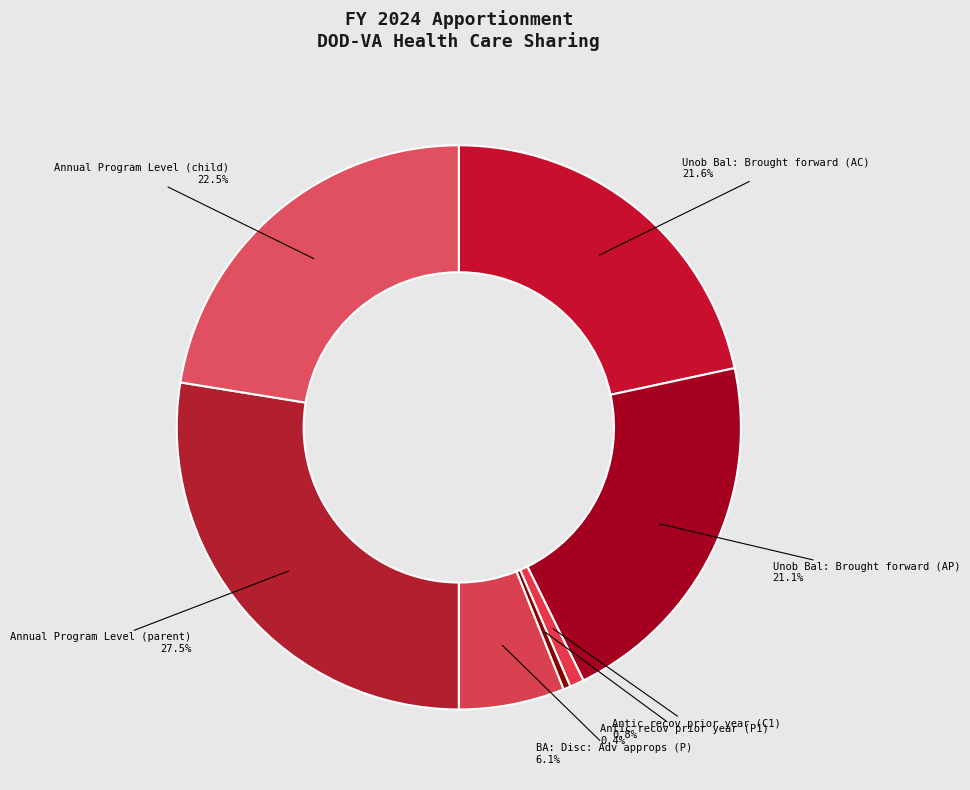

What is the ratio of the value at Unob Bal: Brought forward (AP) to the value at Antic recov prior year (P1)?

50.9